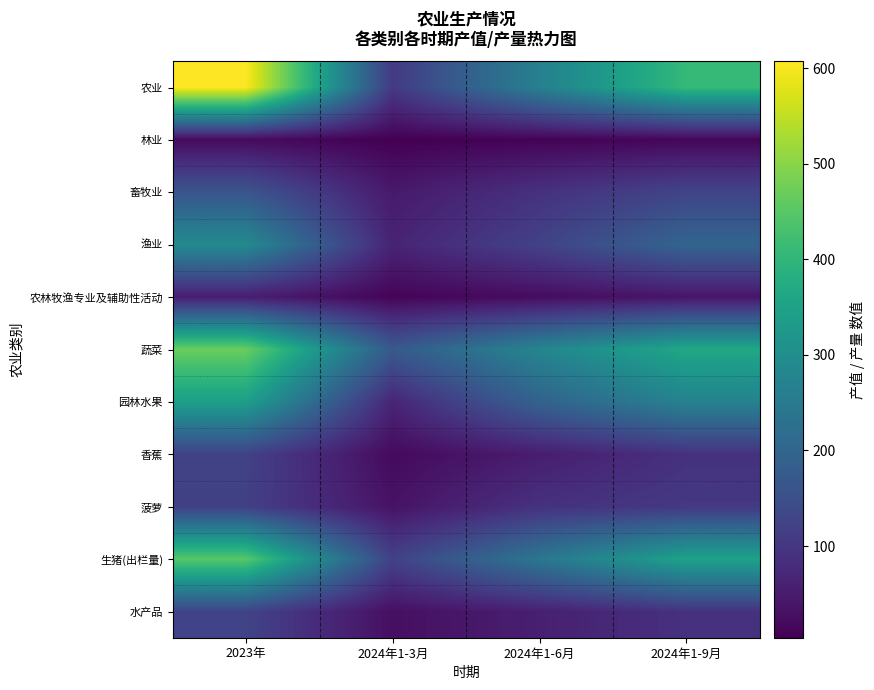

What is the difference between the highest and lowest values at 2024年1-9月?

395.6